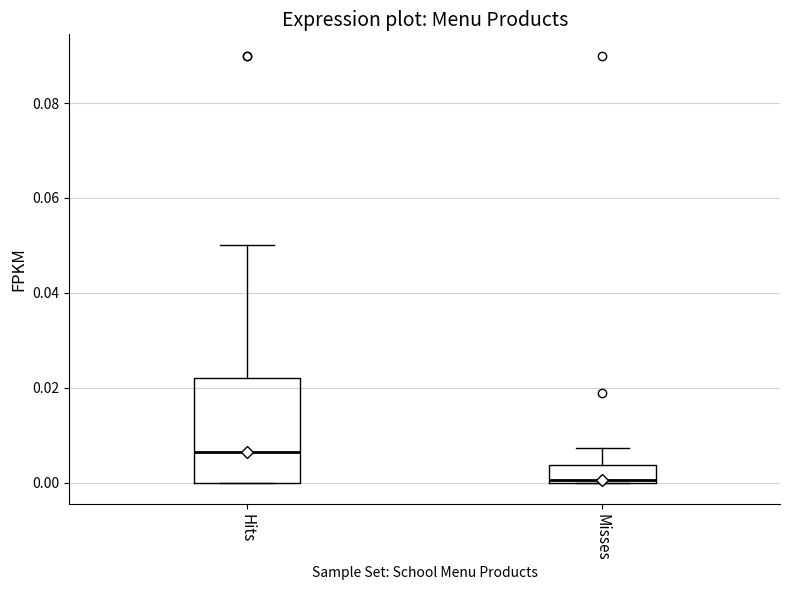

Reading left to right, read every box against the y-axis: the position of its median line, the range the box covers, and the ends of its whiskers. The values are not printed on the chart, so give them approximately, as read against the axis.

Hits: median 0.006, box 0.000 to 0.022, whiskers 0.000 to 0.050
Misses: median 0.000 (just above the box's lower edge), box 0.000 to 0.004, whiskers 0.000 to 0.008